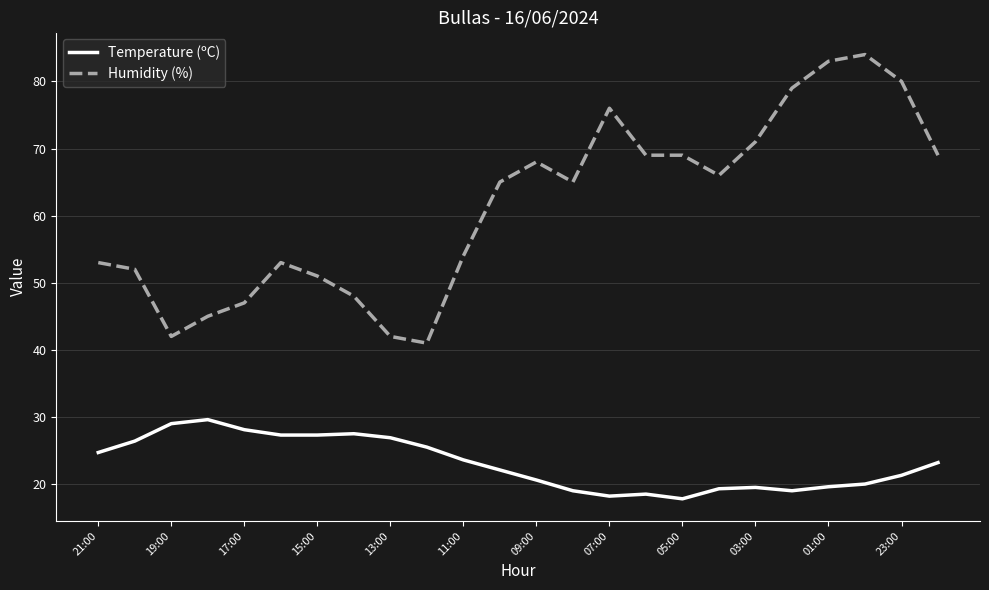

What are all the series names shown in the legend?

Temperature (ºC), Humidity (%)